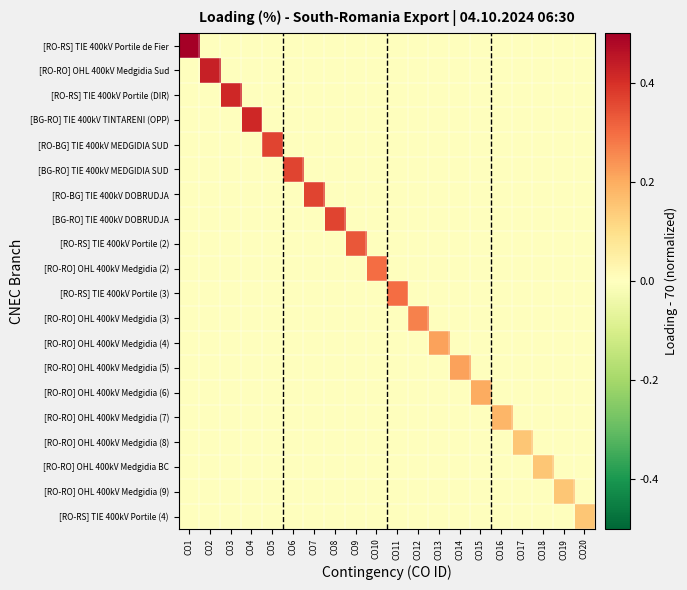

Which category has the lowest value across all series?

CO2